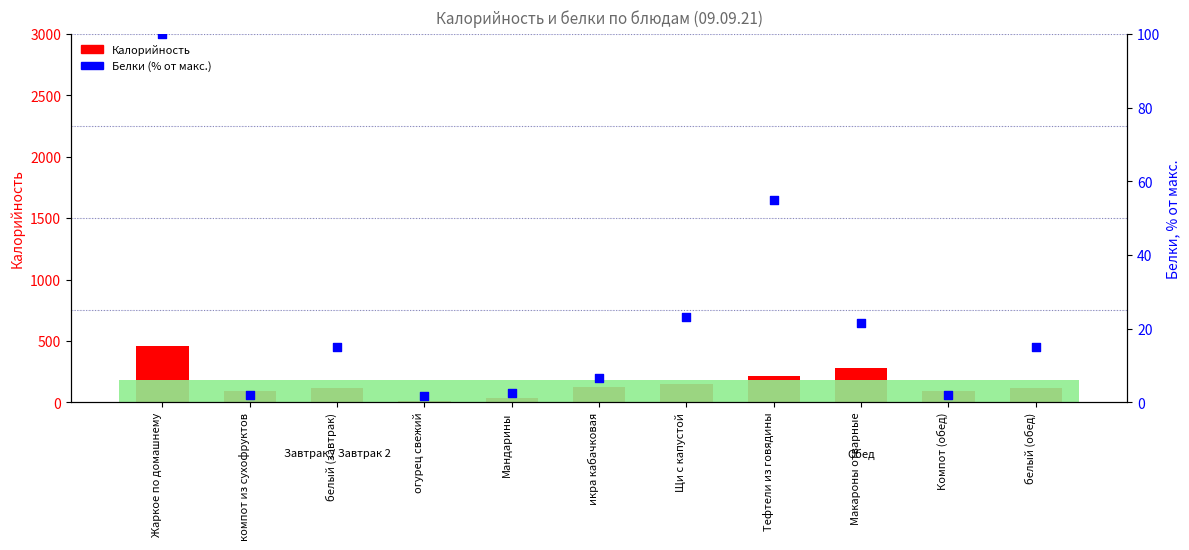

Which series reaches the minimum Y coordinate?

Белки (% от макс.)